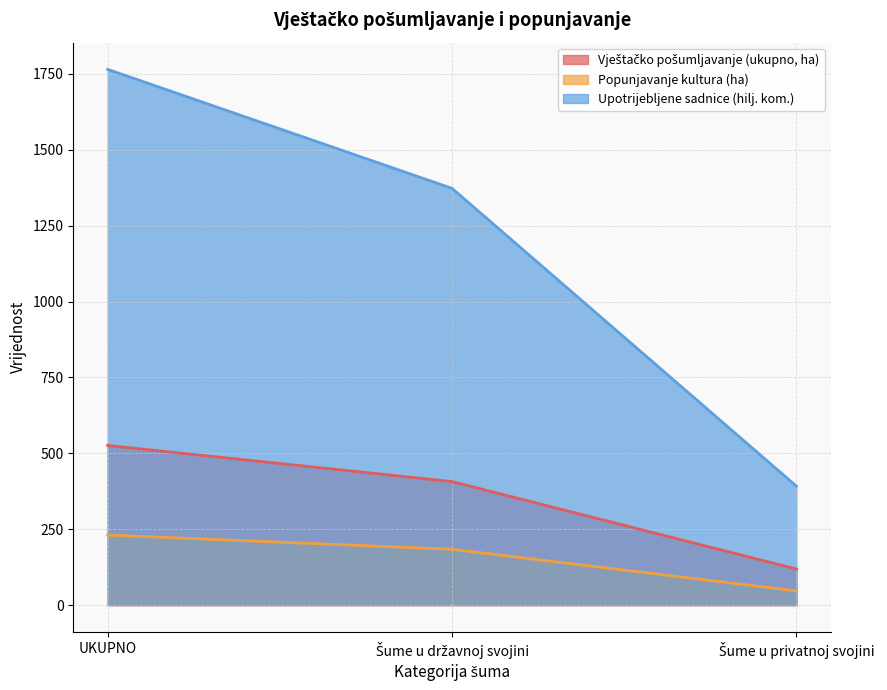

How many data points in Upotrijebljene sadnice (hilj. kom.) are less than 1373?

1